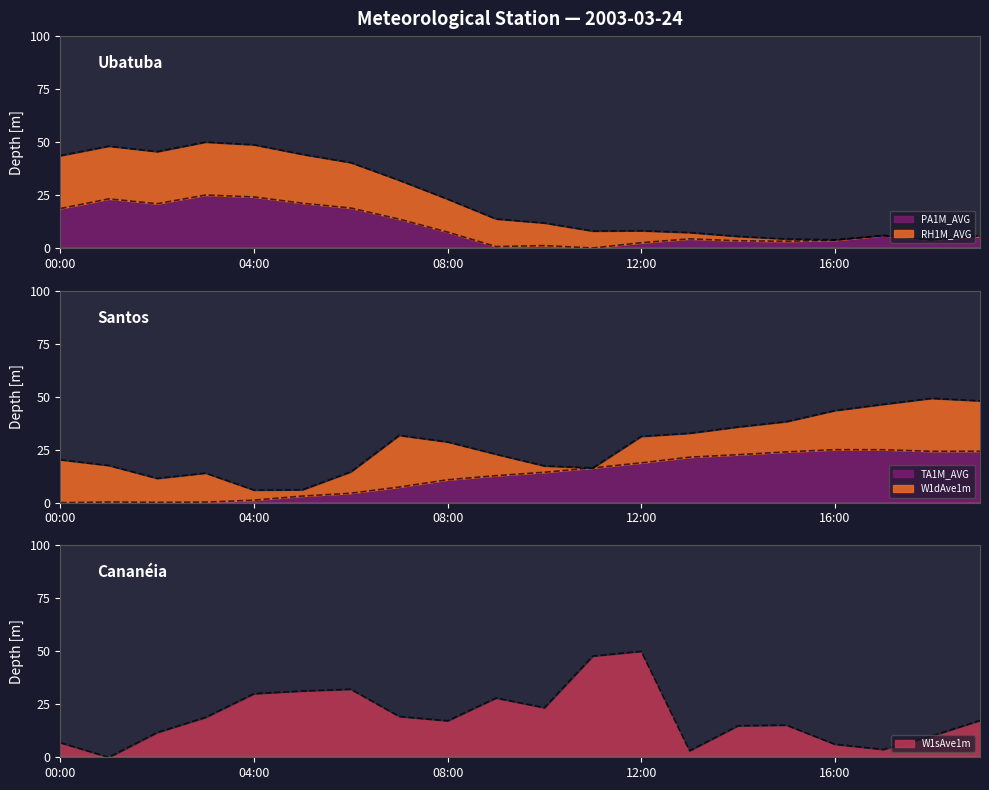

What is the label of the 20th point from the left?

19:00